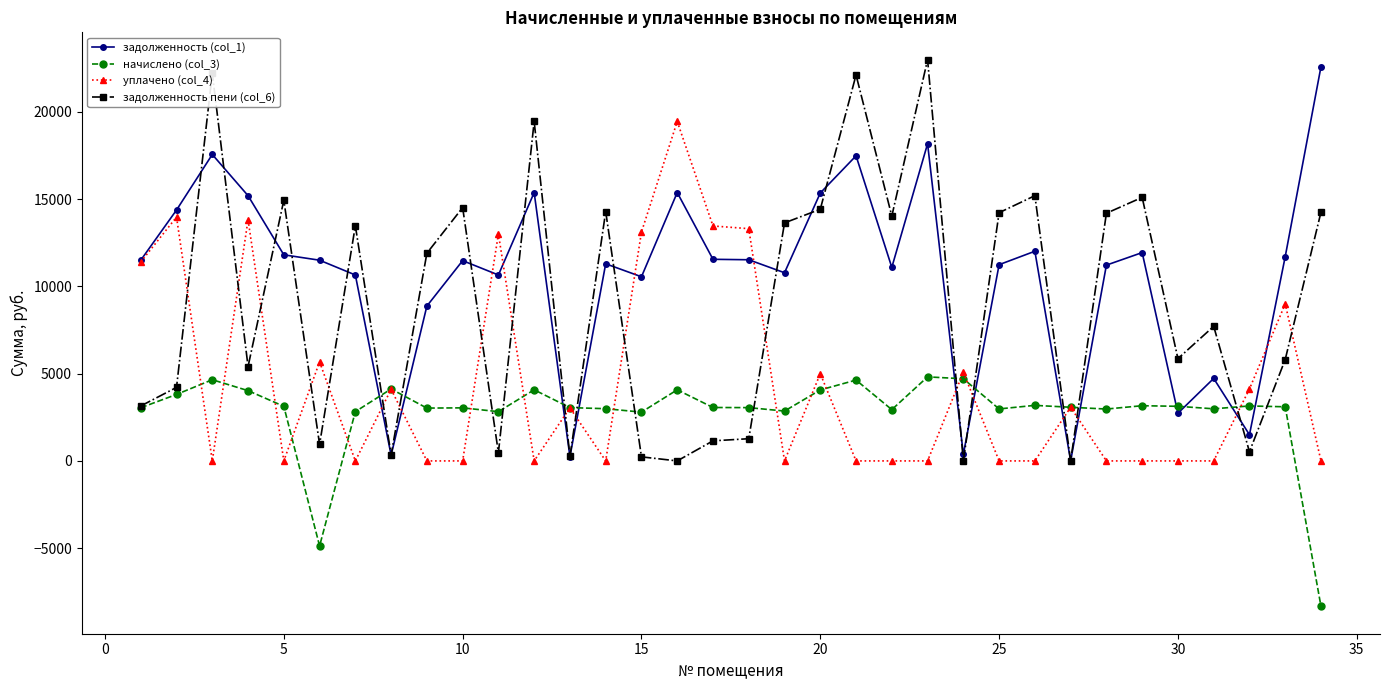

How many values in задолженность (col_1) are above zero?

33